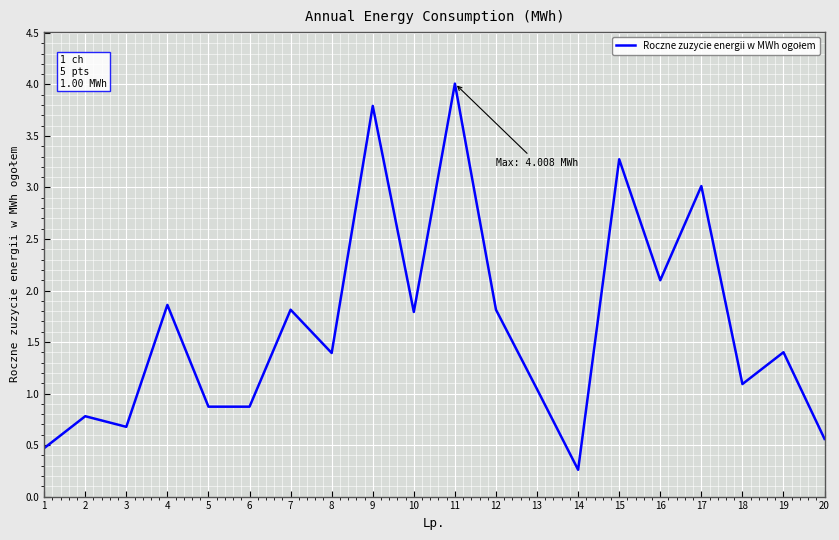

Reading left to right, what are all the values shown in this chart?

1=0.5	2=0.8	3=0.7	4=1.9	5=0.9	6=0.9	7=1.8	8=1.4	9=3.8	10=1.8	11=4.0	12=1.8	13=1.0	14=0.3	15=3.3	16=2.1	17=3.0	18=1.1	19=1.4	20=0.6